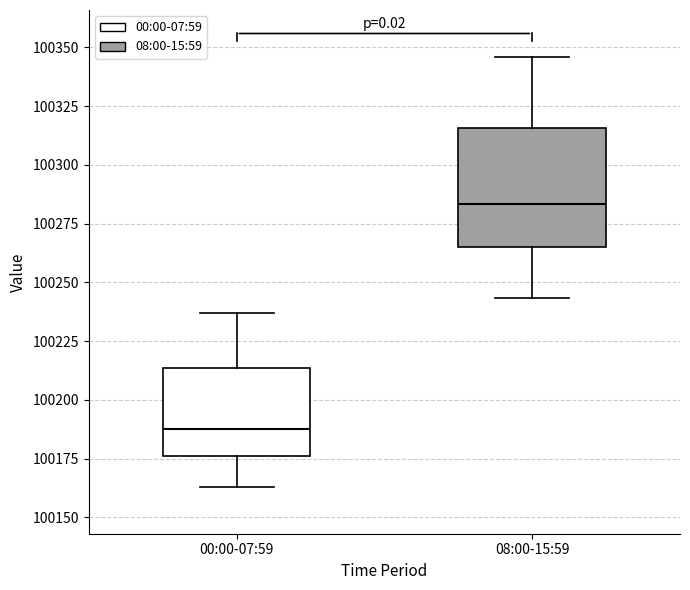

Which box has the highest median line?

08:00-15:59